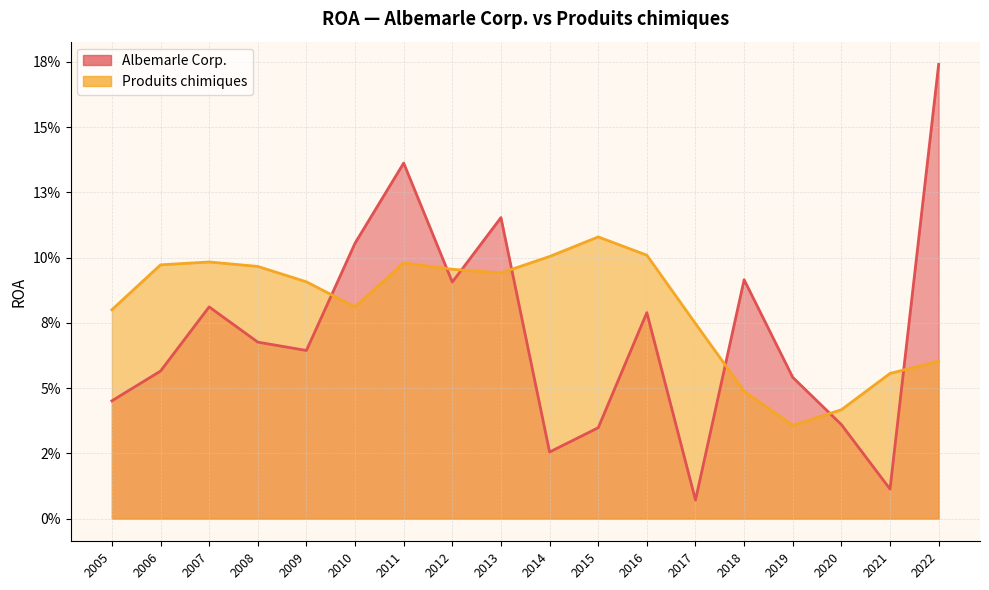

What is the total value across all series at 2014?

0.1